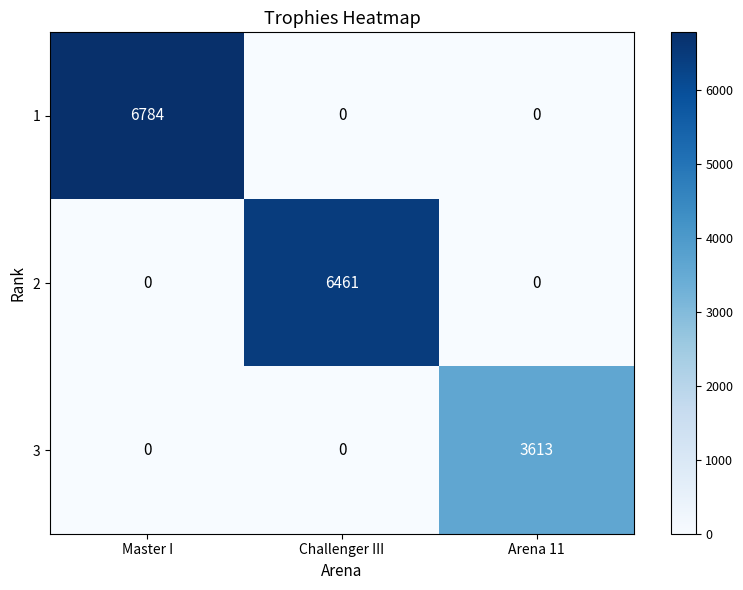

List the series in order of their peak value, lowest first.

3, 2, 1